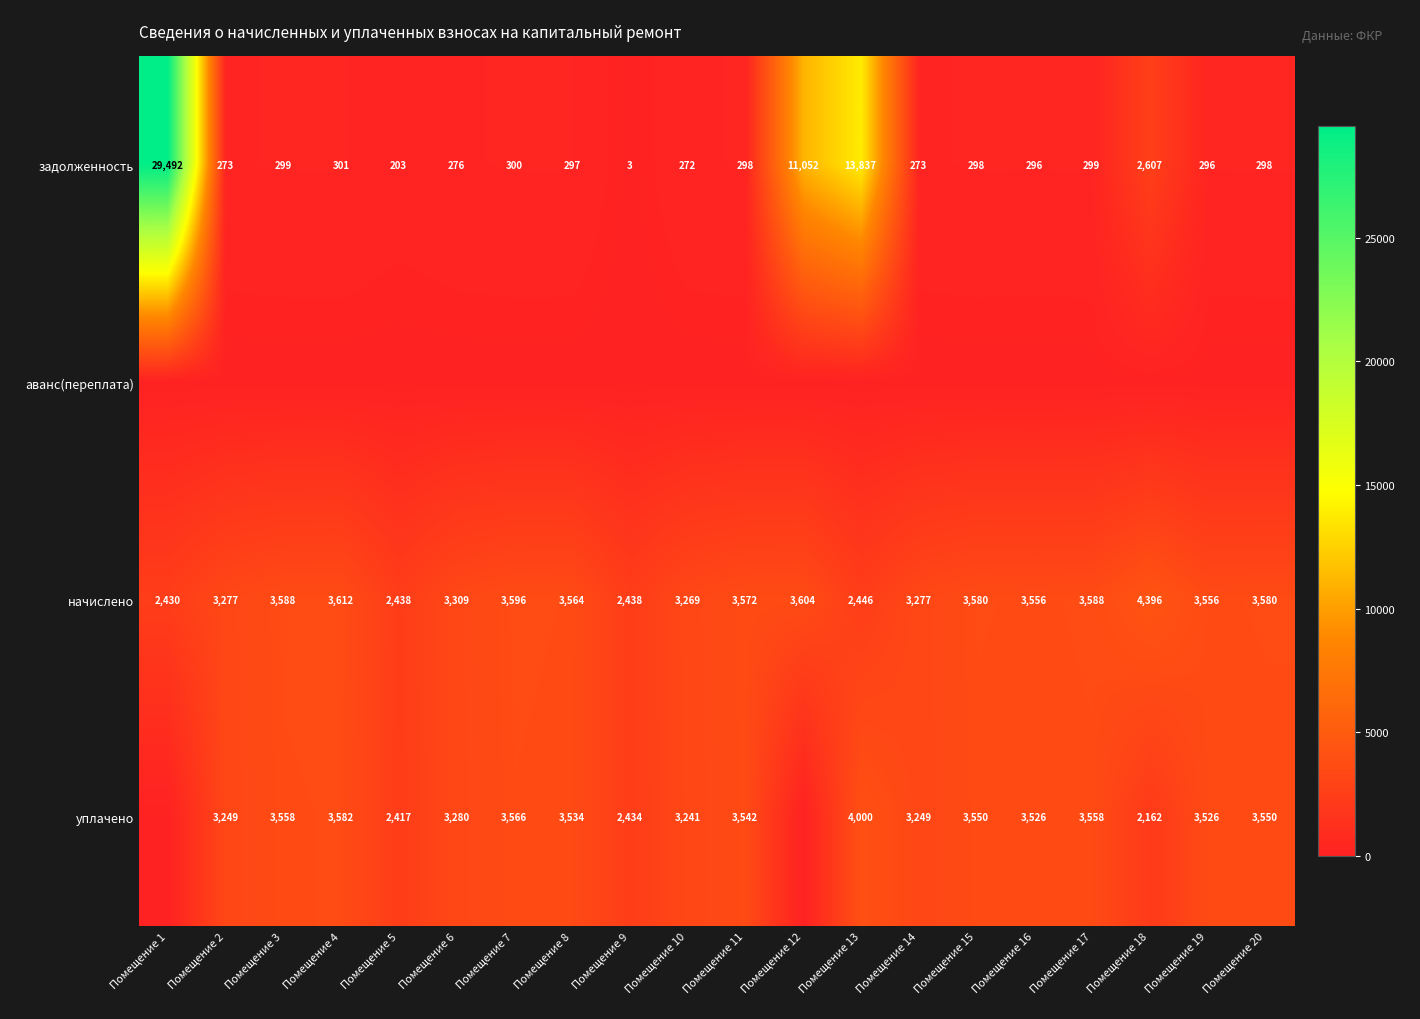

Which series has the largest range (max minus min)?

задолженность